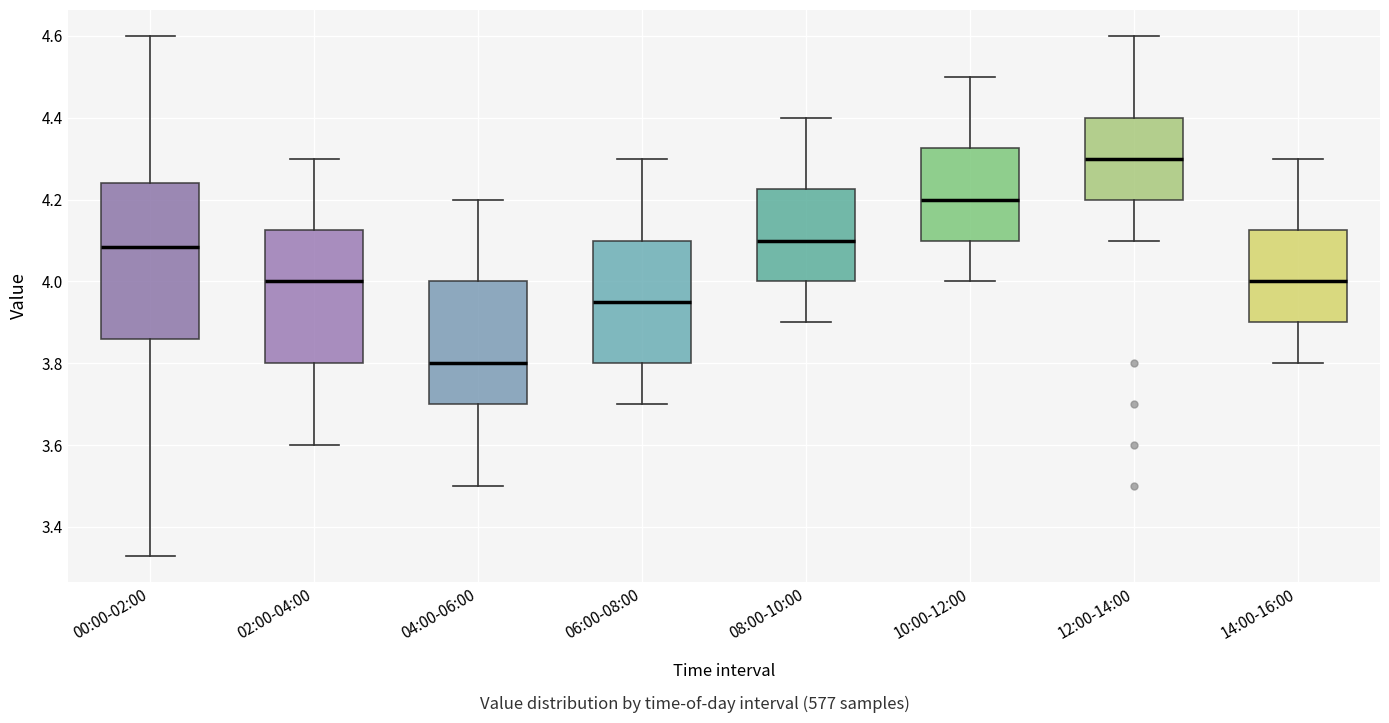

Reading left to right, transcribe this box plot: for each box, give where its median line is, the range the box spans, and where its two whiskers end, as read against the y-axis. The values are not printed on the chart, so give them approximately, as read against the axis.

00:00-02:00: median 4.08, box 3.86 to 4.24, whiskers 3.34 to 4.60
02:00-04:00: median 4.00, box 3.80 to 4.12, whiskers 3.60 to 4.30
04:00-06:00: median 3.80, box 3.70 to 4.00, whiskers 3.50 to 4.20
06:00-08:00: median 3.96, box 3.80 to 4.10, whiskers 3.70 to 4.30
08:00-10:00: median 4.10, box 4.00 to 4.22, whiskers 3.90 to 4.40
10:00-12:00: median 4.20, box 4.10 to 4.32, whiskers 4.00 to 4.50
12:00-14:00: median 4.30, box 4.20 to 4.40, whiskers 4.10 to 4.60
14:00-16:00: median 4.00, box 3.90 to 4.12, whiskers 3.80 to 4.30